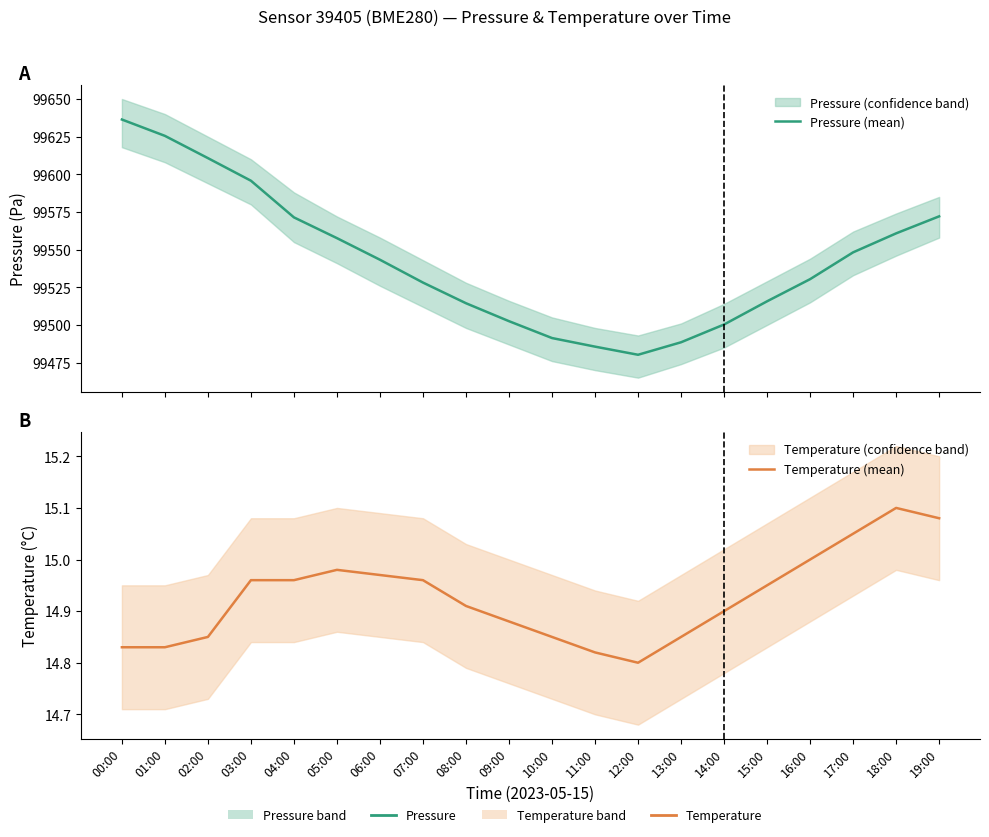

Reading right to left, extract all data points from this chart.

Pressure (mean): 99572.1	99560.8	99548.2	99530.4	99515.7	99500.3	99488.5	99480.2	99485.6	99491.3	99502.5	99514.4	99528.1	99543.3	99557.6	99571.4	99595.8	99610.8	99625.5	99636.4
Temperature (mean): 15.1	15.1	15.1	15.0	14.9	14.9	14.8	14.8	14.8	14.8	14.9	14.9	15.0	15.0	15.0	15.0	15.0	14.8	14.8	14.8